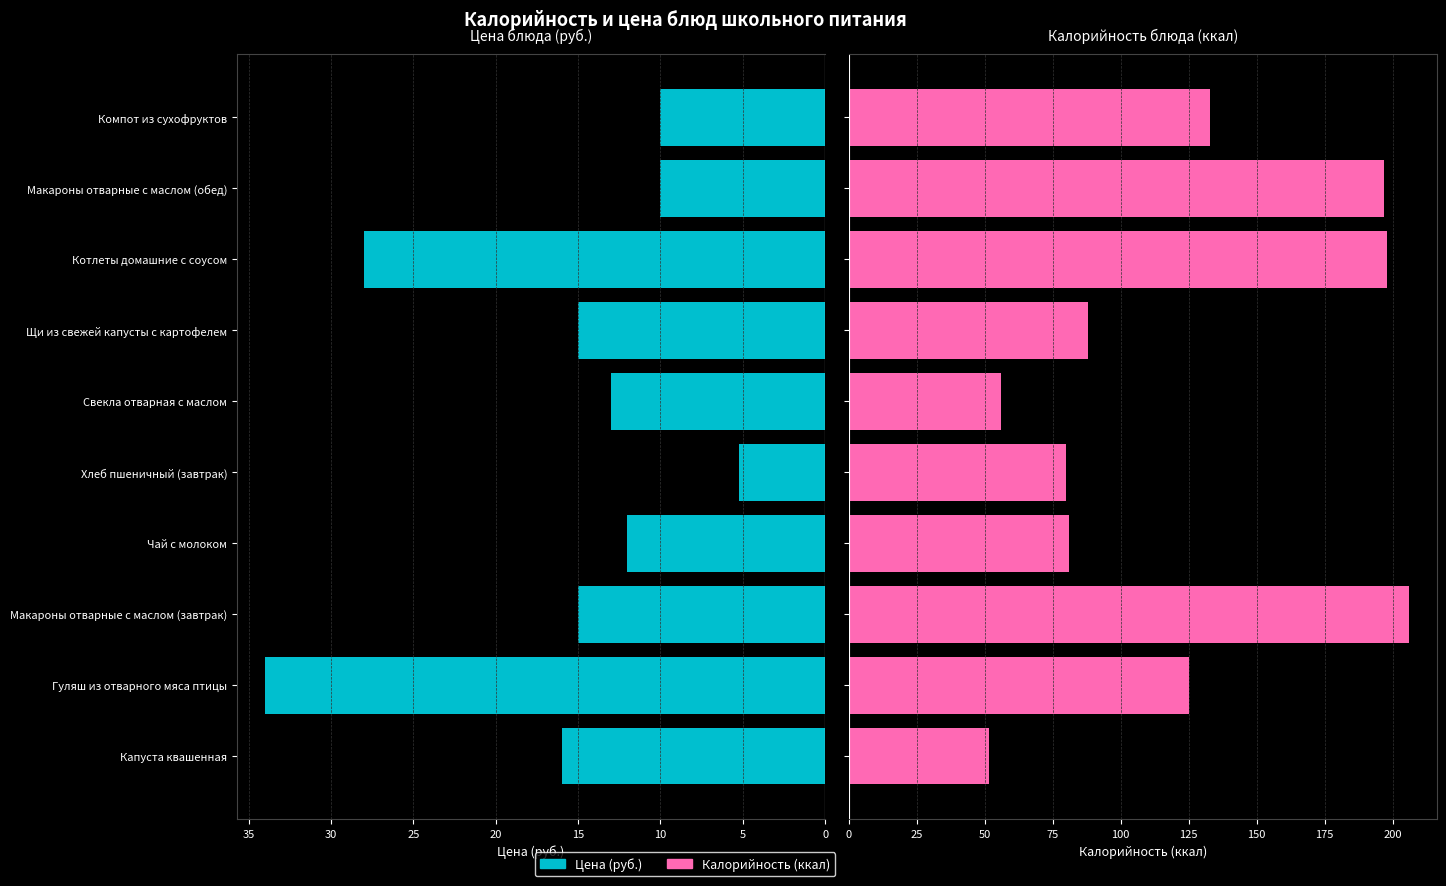

The Калорийность (ккал) series shows 33.2 at Капуста квашенная. True or false?

False